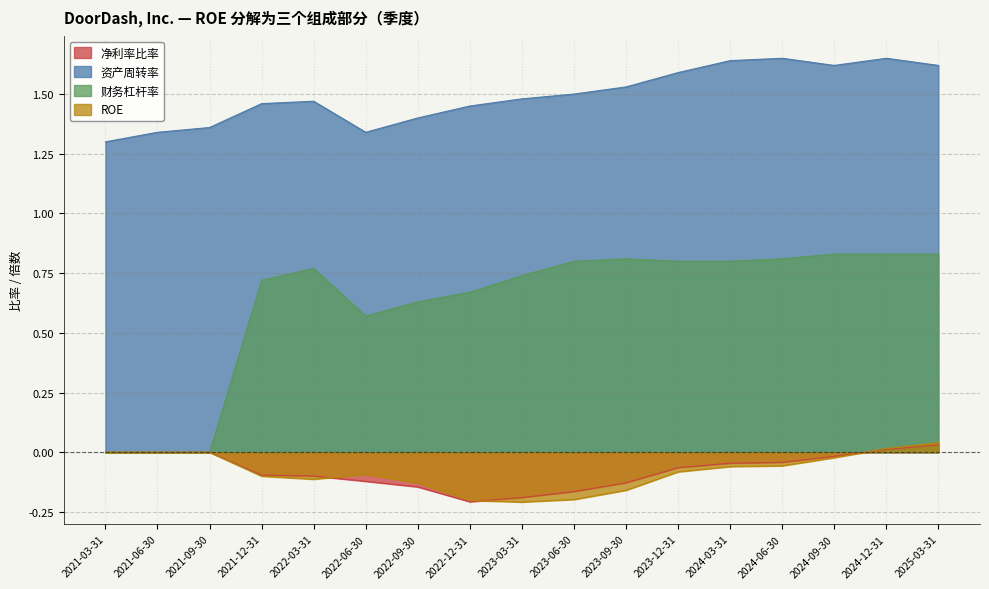

Reading left to right, extract all data points from this chart.

净利率比率: 2021-03-31=0.0	2021-06-30=0.0	2021-09-30=0.0	2021-12-31=-0.1	2022-03-31=-0.1	2022-06-30=-0.1	2022-09-30=-0.1	2022-12-31=-0.2	2023-03-31=-0.2	2023-06-30=-0.2	2023-09-30=-0.1	2023-12-31=-0.1	2024-03-31=-0.0	2024-06-30=-0.0	2024-09-30=-0.0	2024-12-31=0.0	2025-03-31=0.0
资产周转率: 2021-03-31=1.3	2021-06-30=1.3	2021-09-30=1.4	2021-12-31=1.5	2022-03-31=1.5	2022-06-30=1.3	2022-09-30=1.4	2022-12-31=1.4	2023-03-31=1.5	2023-06-30=1.5	2023-09-30=1.5	2023-12-31=1.6	2024-03-31=1.6	2024-06-30=1.6	2024-09-30=1.6	2024-12-31=1.6	2025-03-31=1.6
财务杠杆率: 2021-03-31=0.0	2021-06-30=0.0	2021-09-30=0.0	2021-12-31=0.7	2022-03-31=0.8	2022-06-30=0.6	2022-09-30=0.6	2022-12-31=0.7	2023-03-31=0.7	2023-06-30=0.8	2023-09-30=0.8	2023-12-31=0.8	2024-03-31=0.8	2024-06-30=0.8	2024-09-30=0.8	2024-12-31=0.8	2025-03-31=0.8
ROE: 2021-03-31=0.0	2021-06-30=0.0	2021-09-30=0.0	2021-12-31=-0.1	2022-03-31=-0.1	2022-06-30=-0.1	2022-09-30=-0.1	2022-12-31=-0.2	2023-03-31=-0.2	2023-06-30=-0.2	2023-09-30=-0.2	2023-12-31=-0.1	2024-03-31=-0.1	2024-06-30=-0.1	2024-09-30=-0.0	2024-12-31=0.0	2025-03-31=0.0